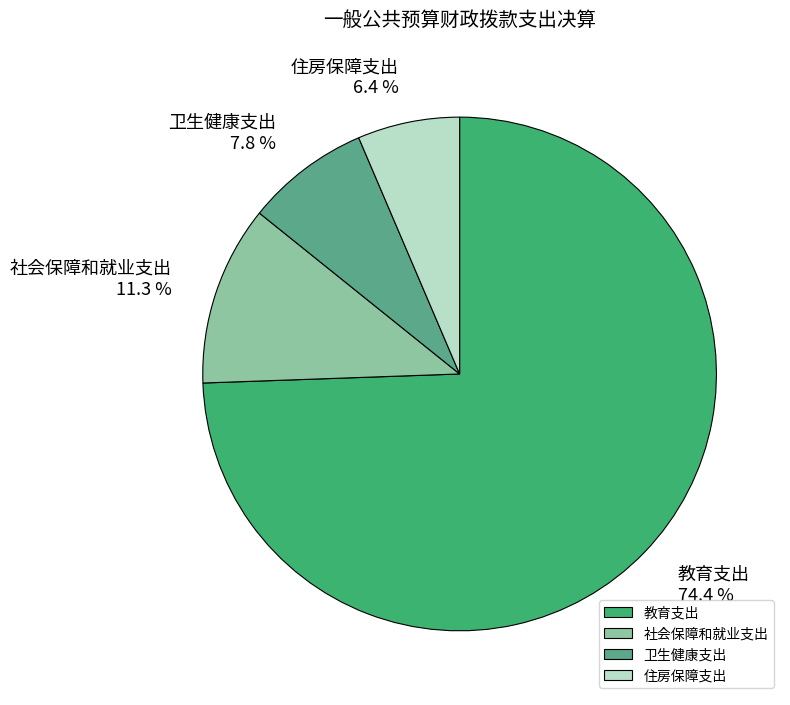

Between 社会保障和就业支出 and 卫生健康支出, which is larger?

社会保障和就业支出